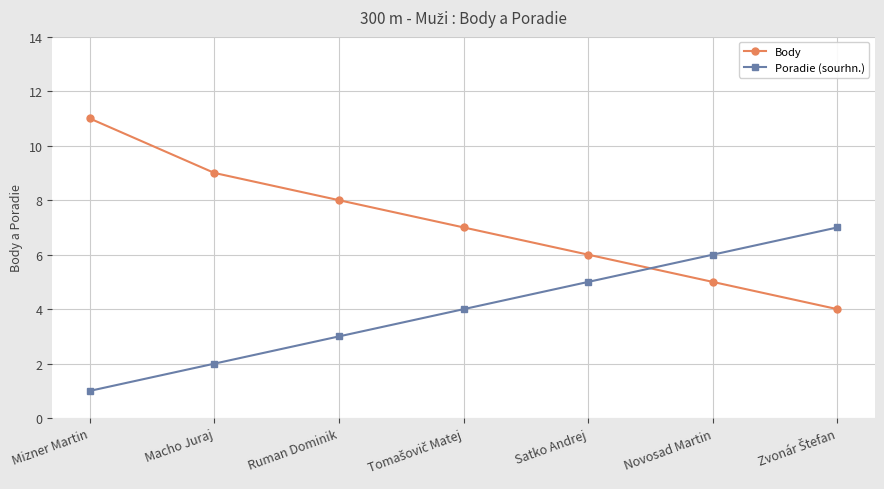

Read the Body value at Novosad Martin.

5